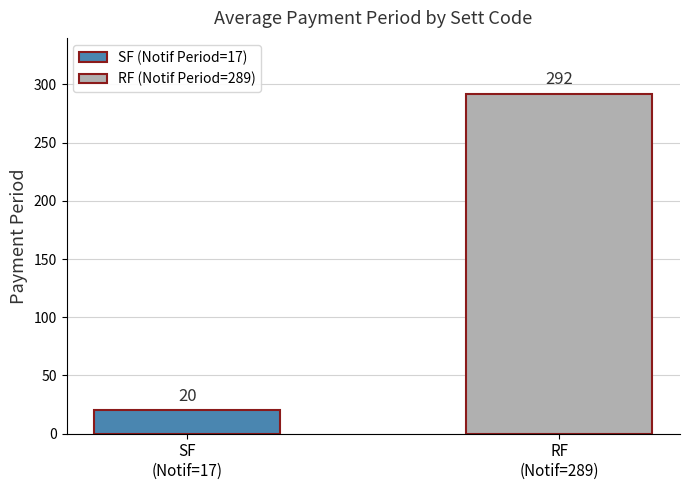

Rank the series by their maximum value, from highest to lowest.

RF (Notif Period=289), SF (Notif Period=17)